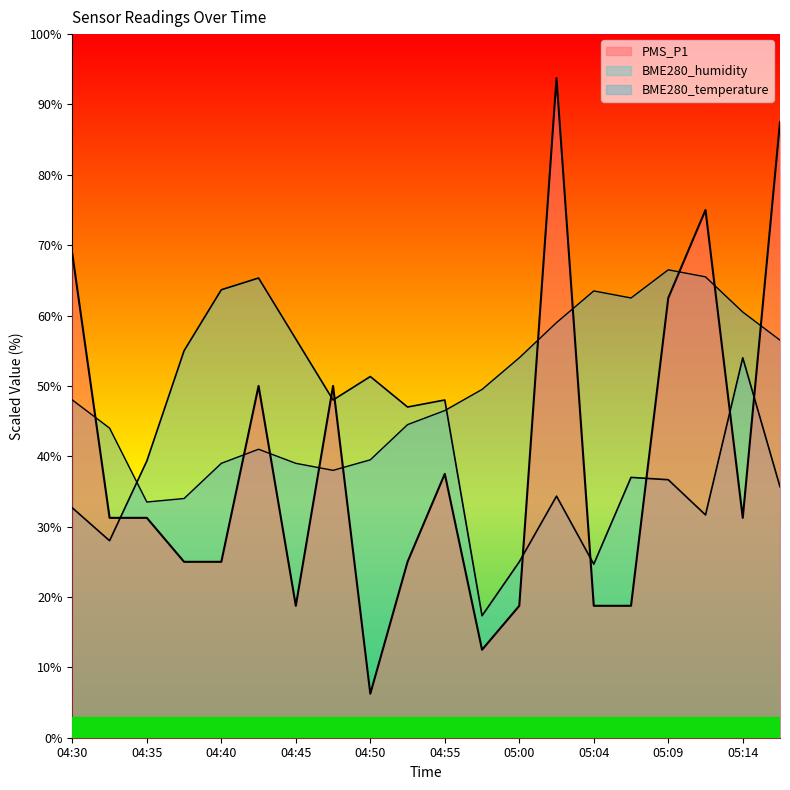

Which series has the largest range (max minus min)?

PMS_P1